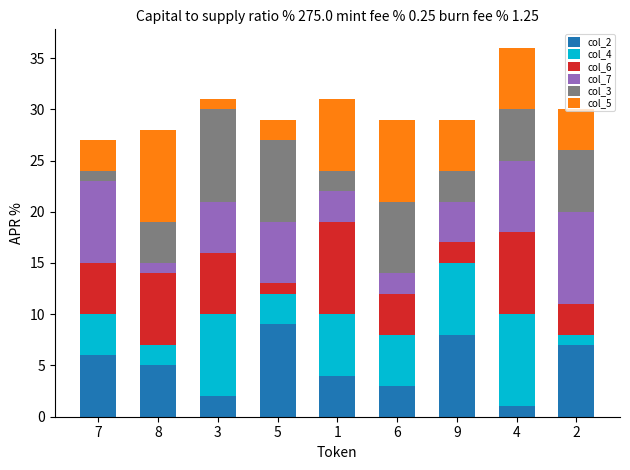

At which category is the sum across all series the highest?

4